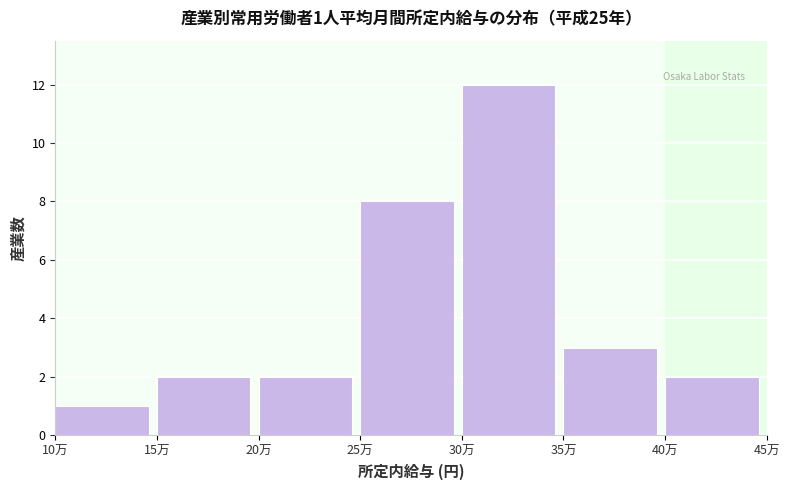

Reading left to right, what are all the values shown in this chart?

1	2	2	8	12	3	2